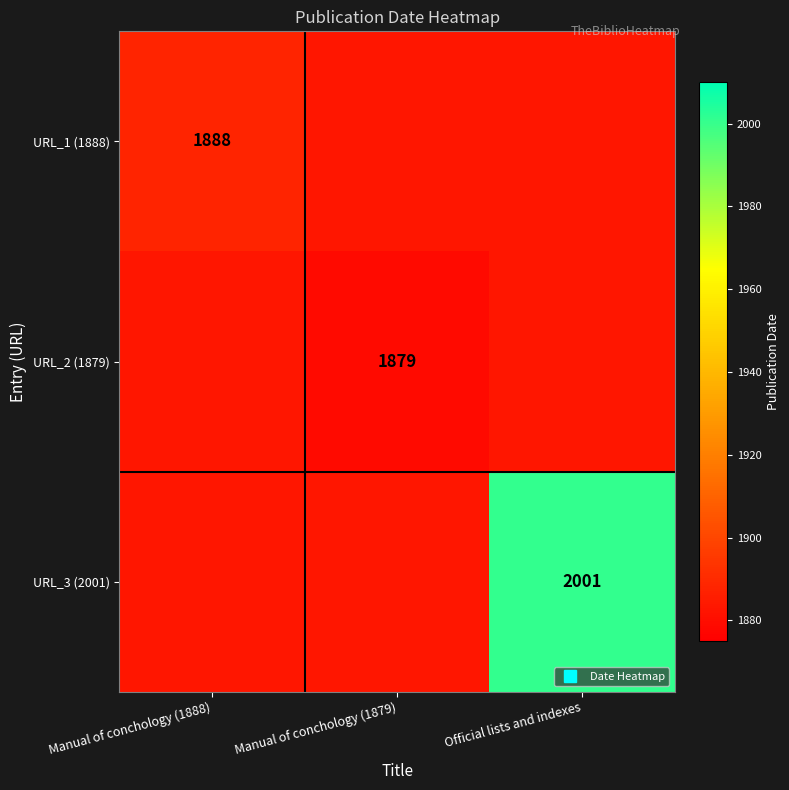

True or false: URL_2 (1879) has a value of 3290 at Manual of conchology (1888).

False